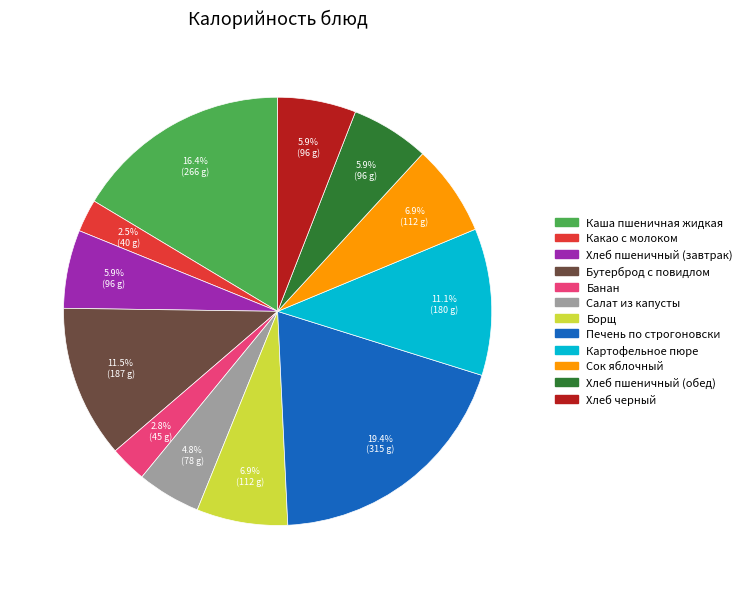

Is it true that Банан is 3% of the pie?

True